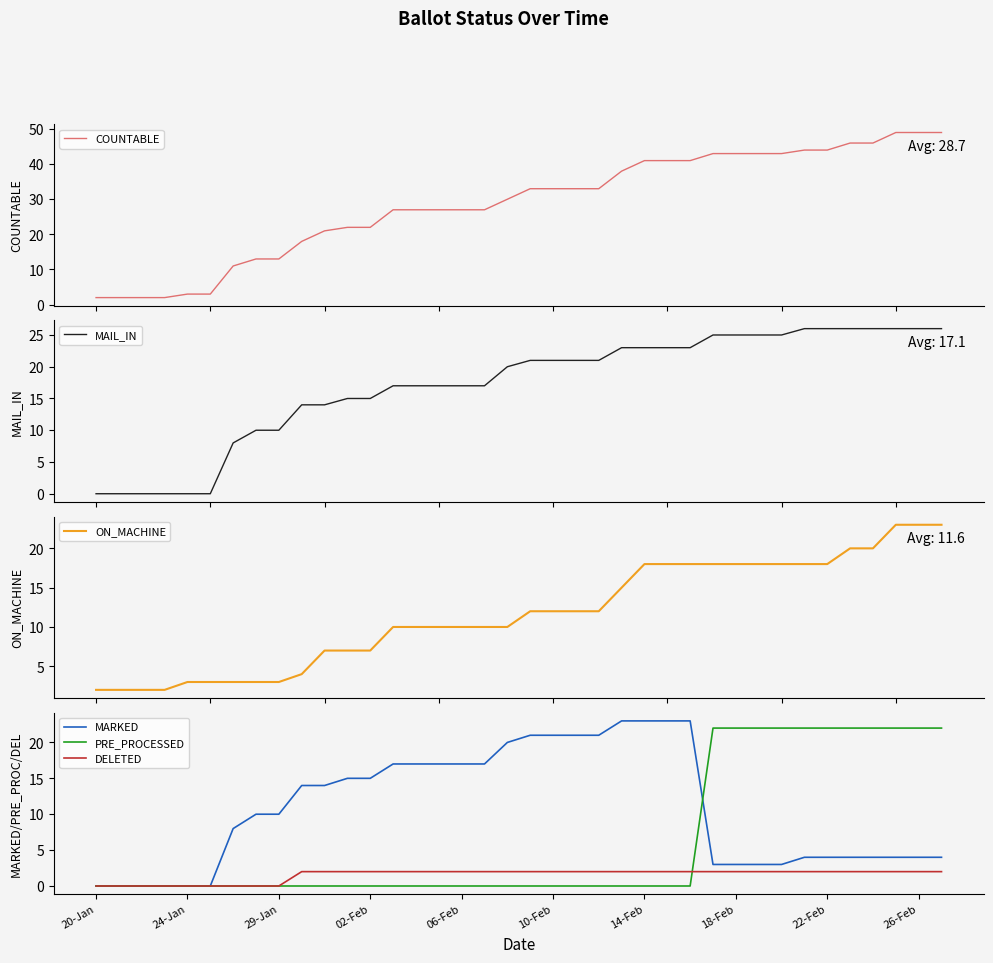

The DELETED series shows 2 at 18-Feb. True or false?

True